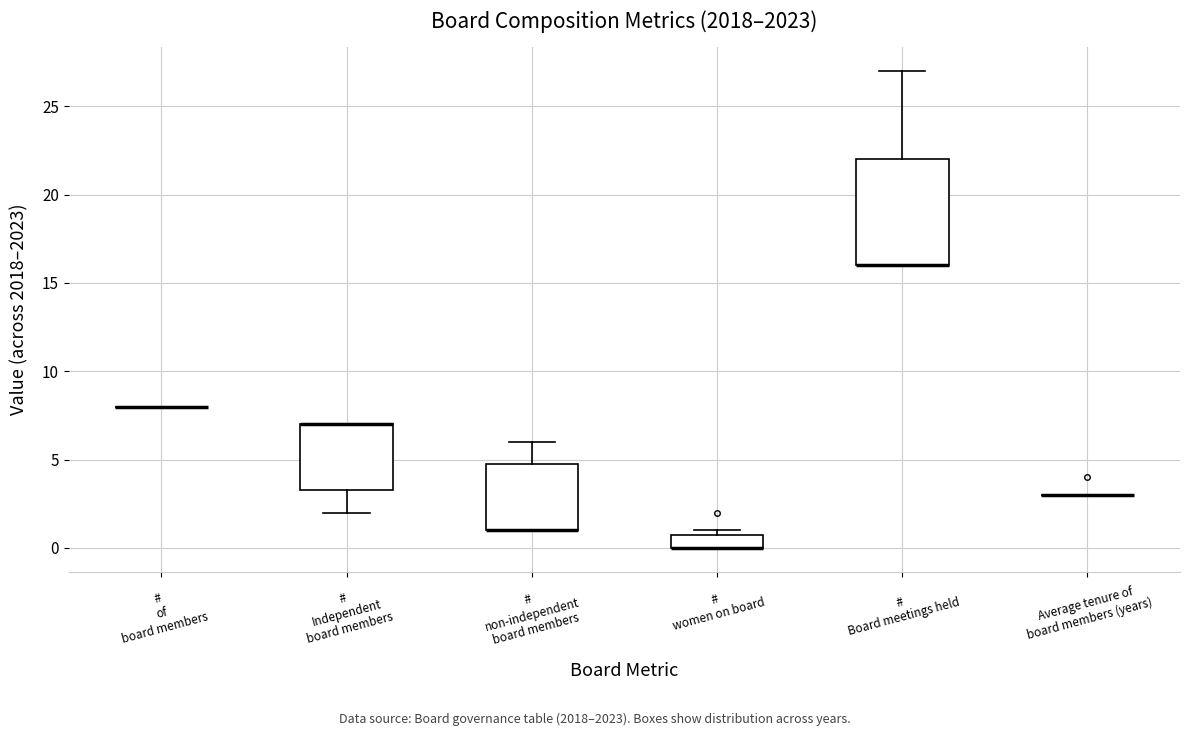

Comparing the boxes themselves (not the whiskers), which one is the tallest?

# Board meetings held